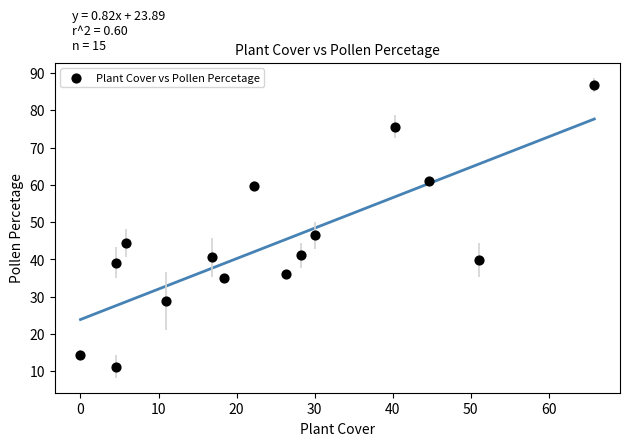

What is the range of X values (max minus min)?

65.8